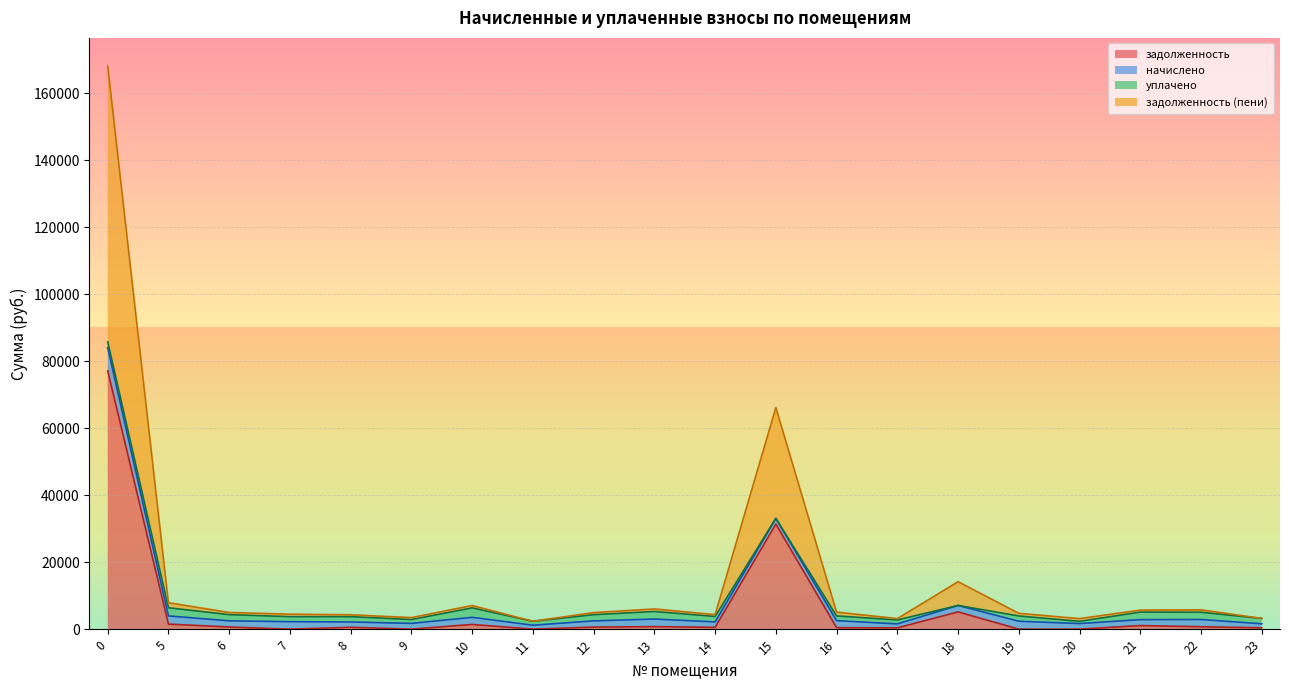

How many lines are shown in the chart?

4